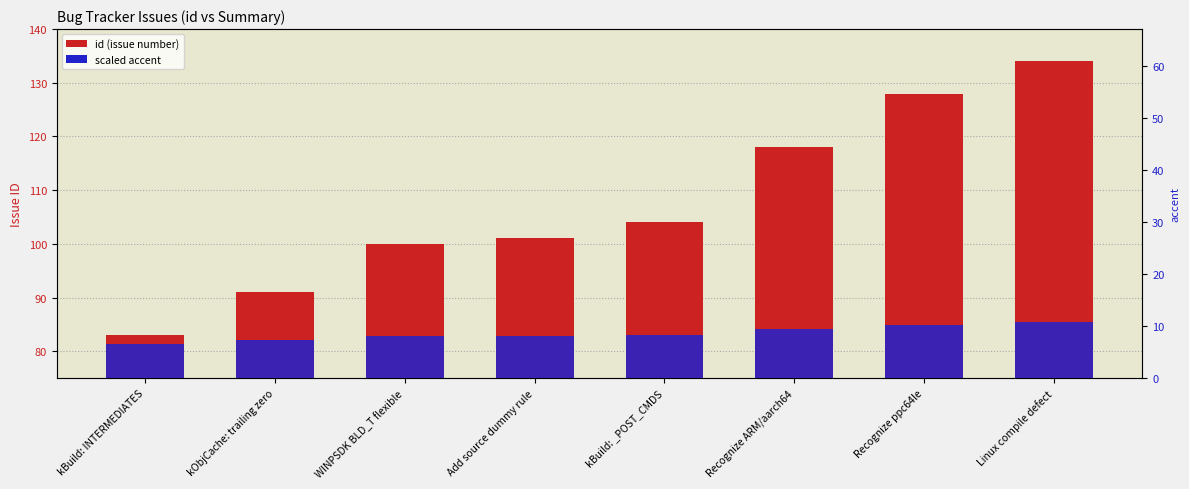

How many series are shown in this chart?

2